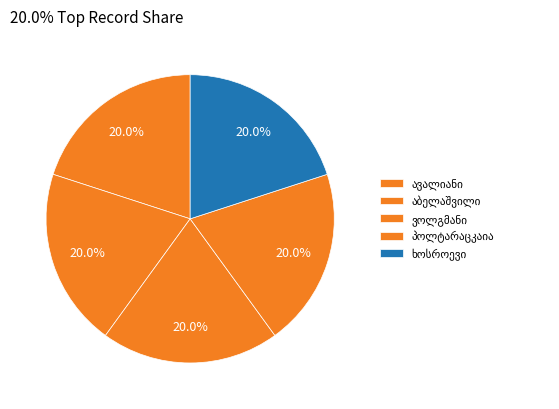

Is it true that მ. მ. ავალიანი is 20% of the pie?

True